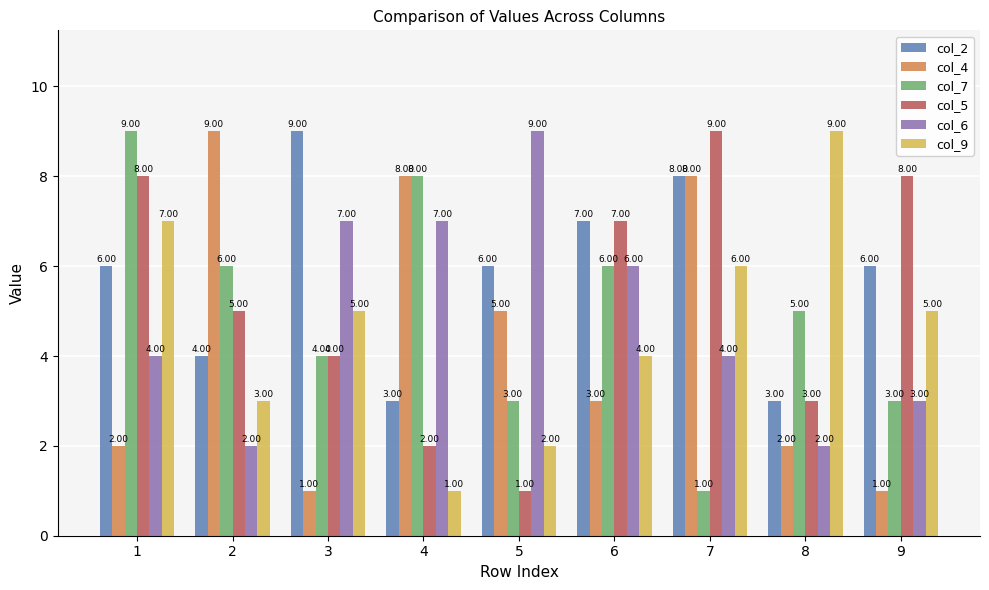

What is the minimum value shown in the chart?

1